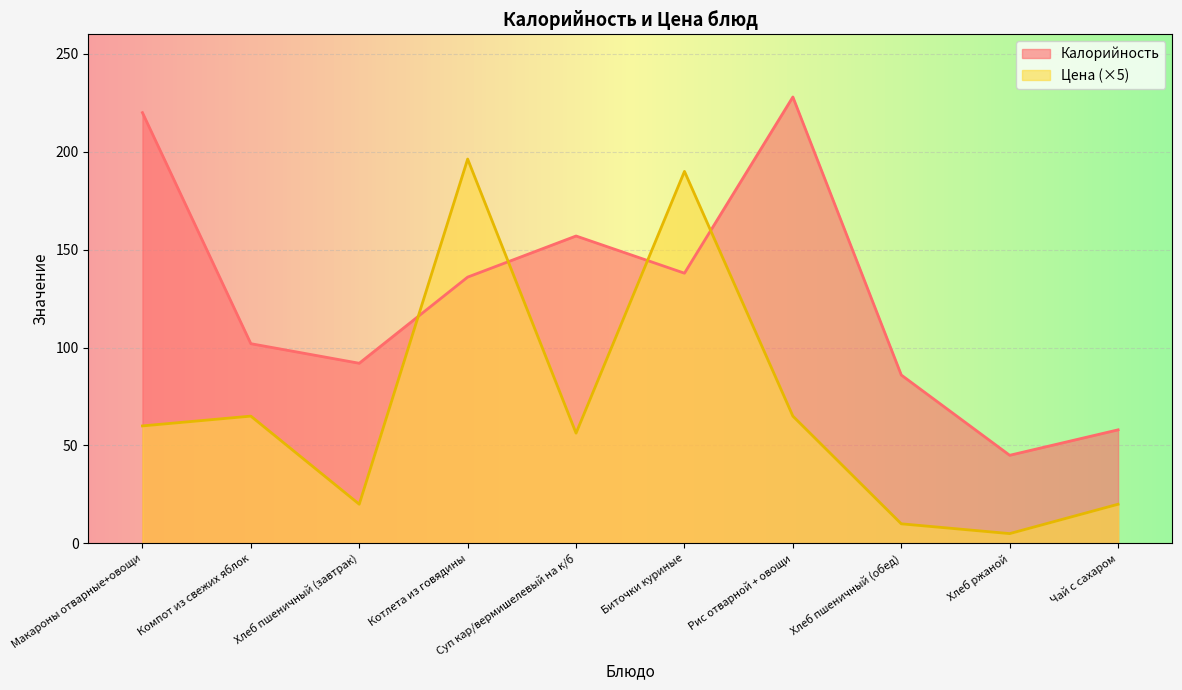

What is the sum of the Калорийность values at Хлеб пшеничный (обед) and Макароны отварные+овощи?

306.0